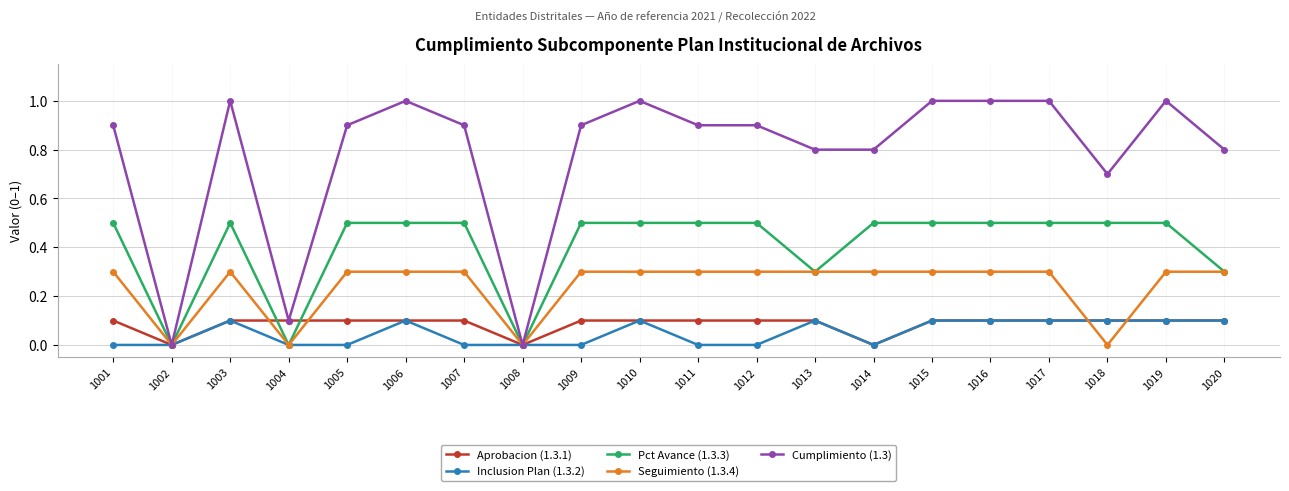

Reading left to right, transcribe all the data shown in this chart.

Aprobacion (1.3.1): 1001=0.1	1002=0.0	1003=0.1	1004=0.1	1005=0.1	1006=0.1	1007=0.1	1008=0.0	1009=0.1	1010=0.1	1011=0.1	1012=0.1	1013=0.1	1014=0.0	1015=0.1	1016=0.1	1017=0.1	1018=0.1	1019=0.1	1020=0.1
Inclusion Plan (1.3.2): 1001=0.0	1002=0.0	1003=0.1	1004=0.0	1005=0.0	1006=0.1	1007=0.0	1008=0.0	1009=0.0	1010=0.1	1011=0.0	1012=0.0	1013=0.1	1014=0.0	1015=0.1	1016=0.1	1017=0.1	1018=0.1	1019=0.1	1020=0.1
Pct Avance (1.3.3): 1001=0.5	1002=0.0	1003=0.5	1004=0.0	1005=0.5	1006=0.5	1007=0.5	1008=0.0	1009=0.5	1010=0.5	1011=0.5	1012=0.5	1013=0.3	1014=0.5	1015=0.5	1016=0.5	1017=0.5	1018=0.5	1019=0.5	1020=0.3
Seguimiento (1.3.4): 1001=0.3	1002=0.0	1003=0.3	1004=0.0	1005=0.3	1006=0.3	1007=0.3	1008=0.0	1009=0.3	1010=0.3	1011=0.3	1012=0.3	1013=0.3	1014=0.3	1015=0.3	1016=0.3	1017=0.3	1018=0.0	1019=0.3	1020=0.3
Cumplimiento (1.3): 1001=0.9	1002=0.0	1003=1.0	1004=0.1	1005=0.9	1006=1.0	1007=0.9	1008=0.0	1009=0.9	1010=1.0	1011=0.9	1012=0.9	1013=0.8	1014=0.8	1015=1.0	1016=1.0	1017=1.0	1018=0.7	1019=1.0	1020=0.8